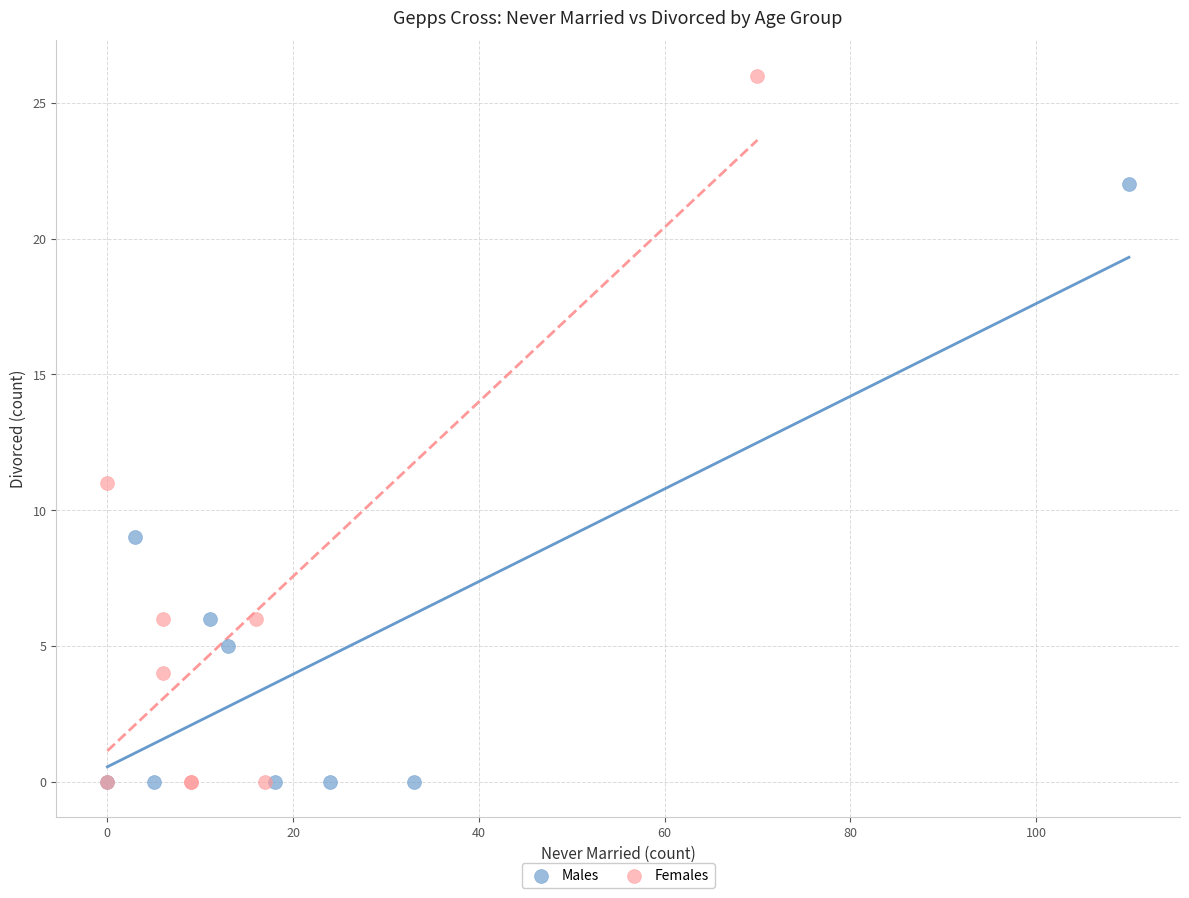

Which series has the widest spread of Y values?

Females